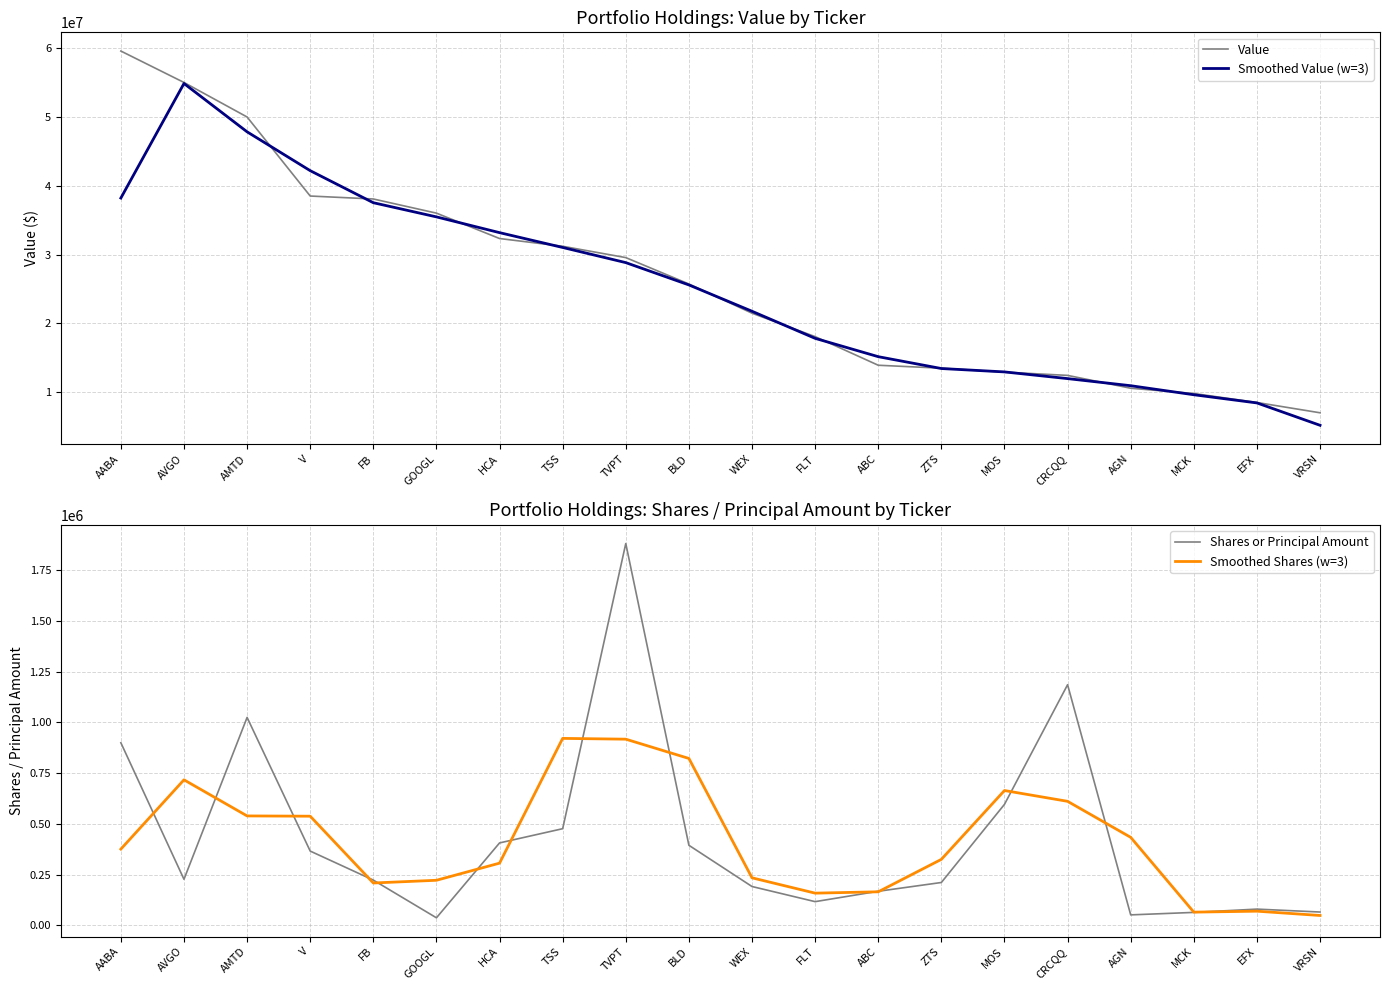

Reading right to left, list all the values displayed in this chart.

Value: 6963000.0	8462000.0	9770000.0	10535000.0	12407000.0	12874000.0	13457000.0	13883000.0	18051000.0	21459000.0	25710000.0	29551000.0	31200000.0	32327000.0	36023000.0	38083000.0	38513000.0	50017000.0	55044000.0	59616000.0
Smoothed Value (w=3): 5141666.7	8398333.3	9589000.0	10904000.0	11938666.7	12912666.7	13404666.7	15130333.3	17797666.7	21740000.0	25573333.3	28820333.3	31026000.0	33183333.3	35477666.7	37539666.7	42204333.3	47858000.0	54892333.3	38220000.0
Shares or Principal Amount: 65450.0	79838.0	63600.0	51403.0	1186146.0	596300.0	211062.0	167776.0	116634.0	191220.0	394500.0	1882224.0	476333.0	406170.0	36995.0	222875.0	365956.0	1024944.0	226949.0	900000.0
Smoothed Shares (w=3): 48429.3	69629.3	64947.0	433716.3	611283.0	664502.7	325046.0	165157.3	158543.3	234118.0	822648.0	917685.7	921575.7	306499.3	222013.3	208608.7	537925.0	539283.0	717297.7	375649.7